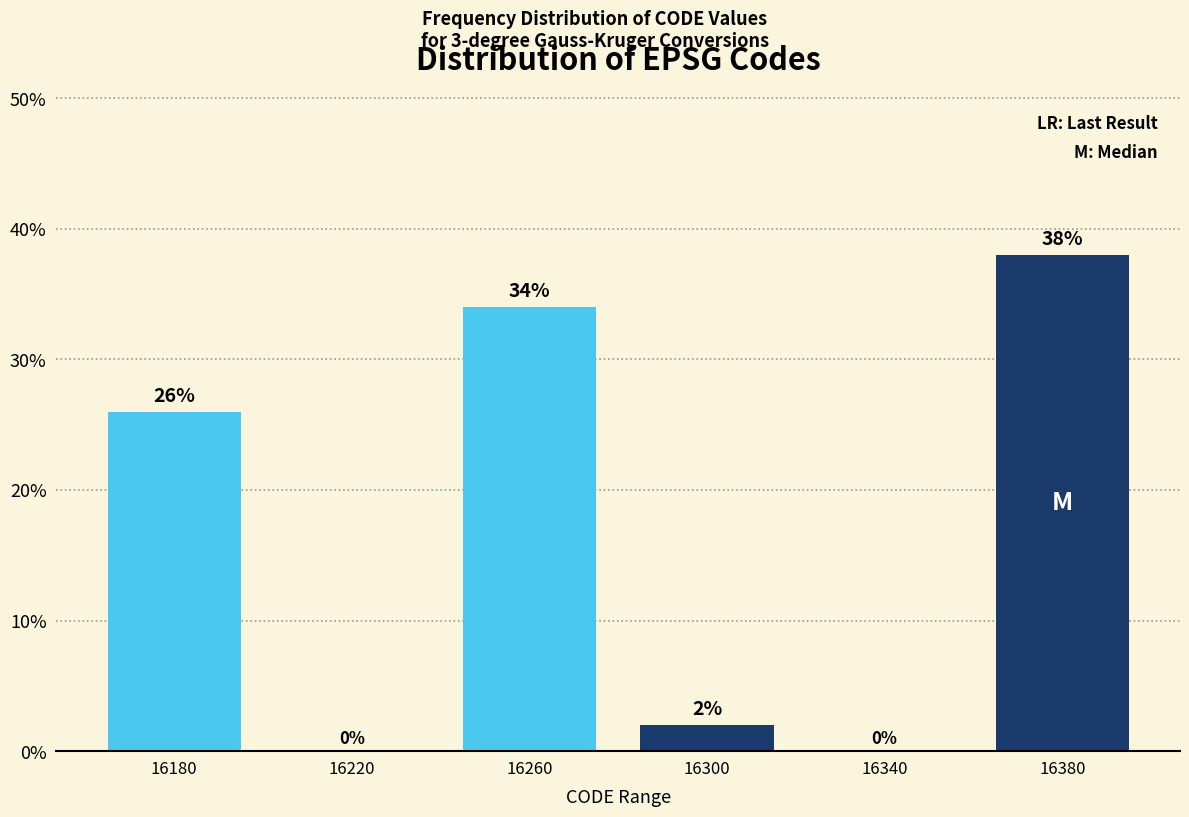

Reading left to right, what are all the values shown in this chart?

16180=26	16220=0	16260=34	16300=2	16340=0	16380=38